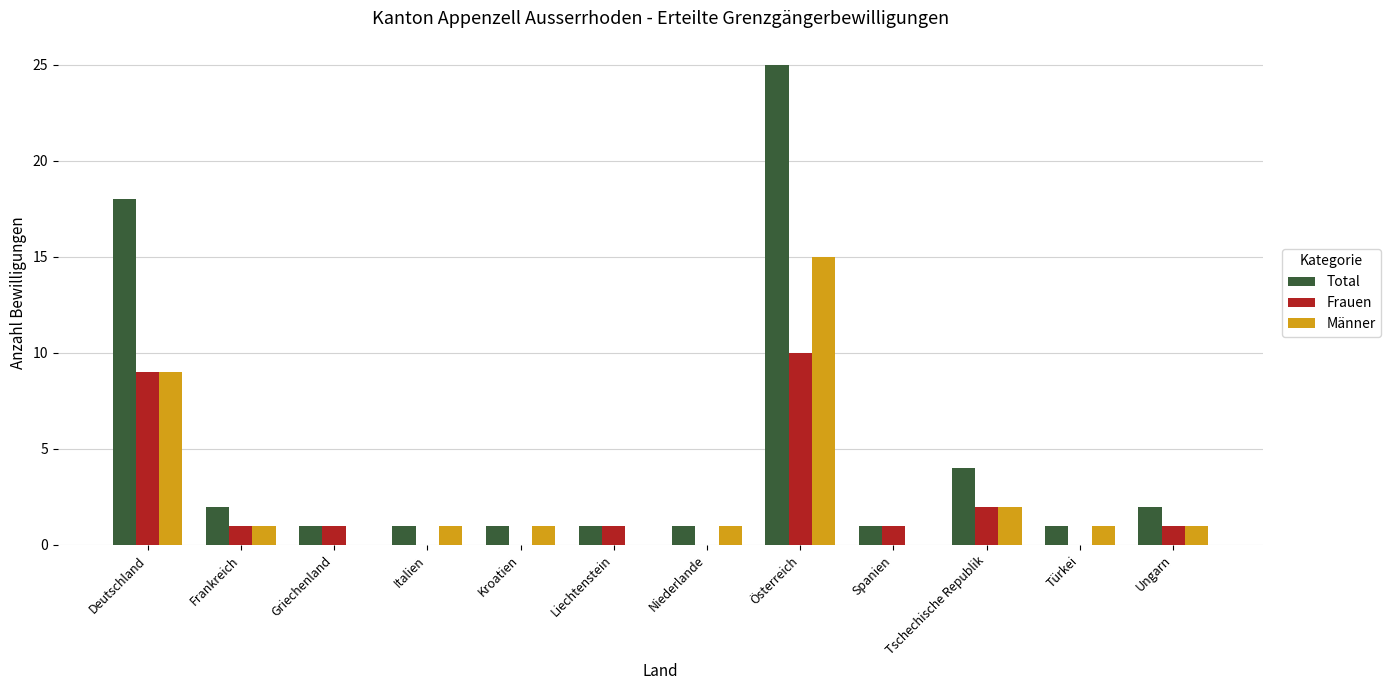

How many groups of bars are there?

12